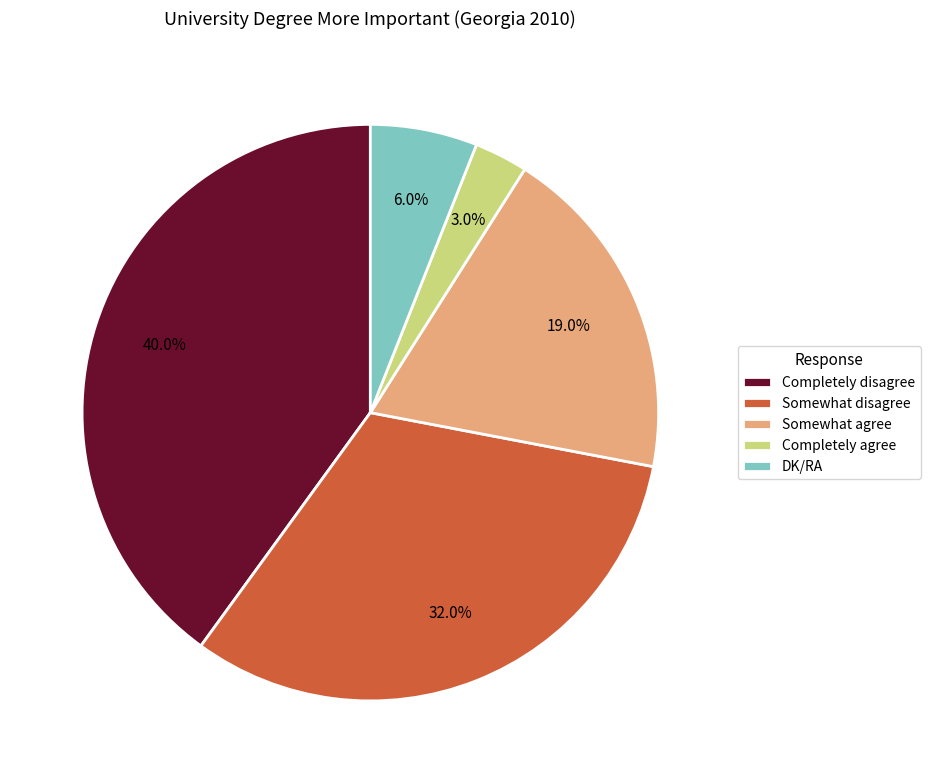

What is the largest slice in the pie chart?

Completely disagree